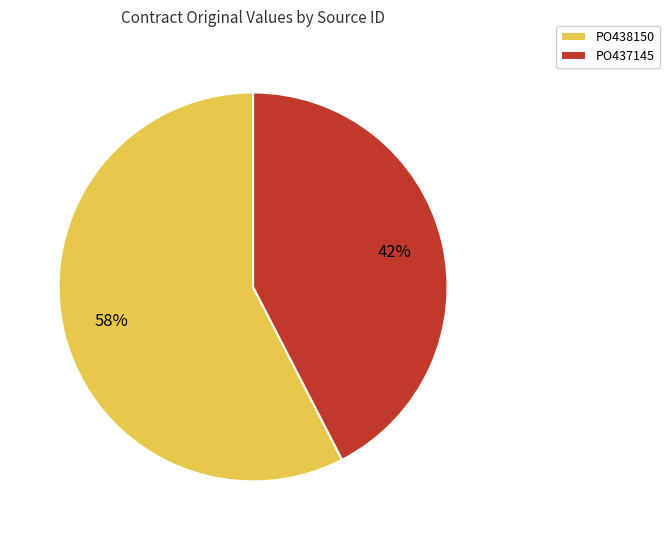

Which slice represents more than half of the pie?

PO438150